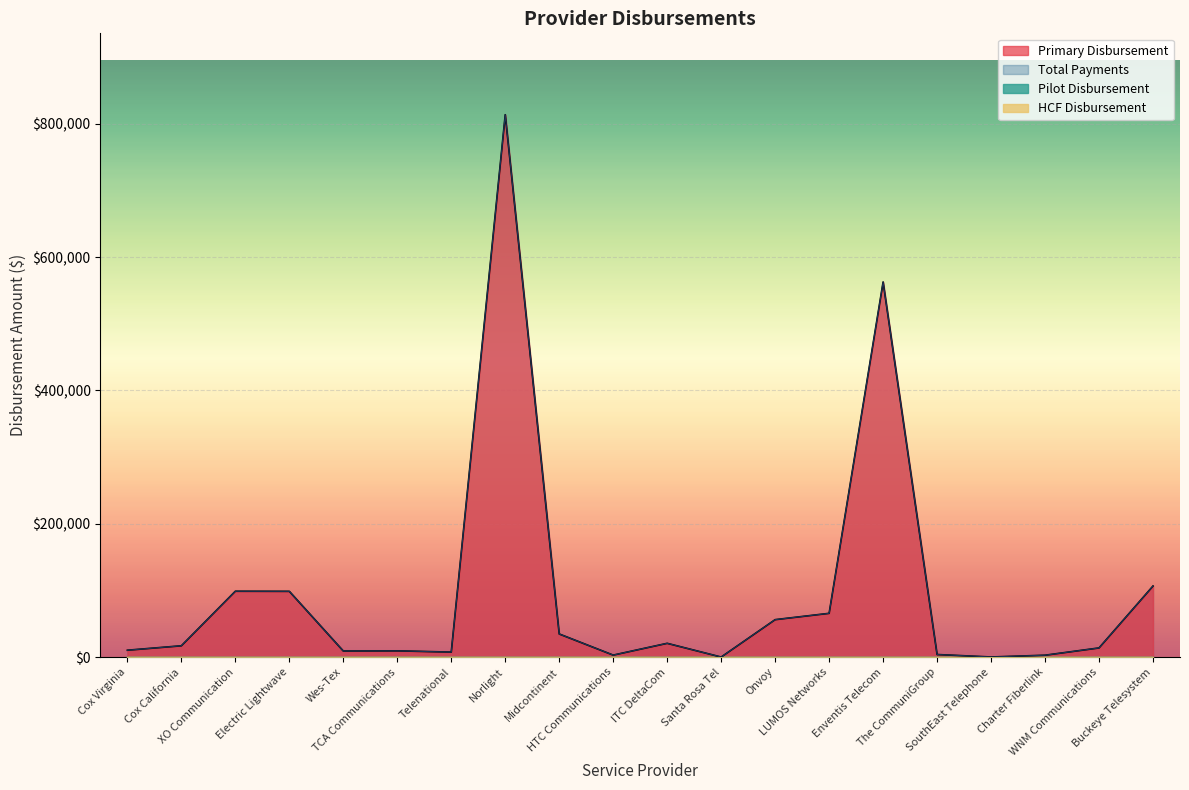

Is it true that Primary Disbursement equals 15541.2 at Midcontinent?

False